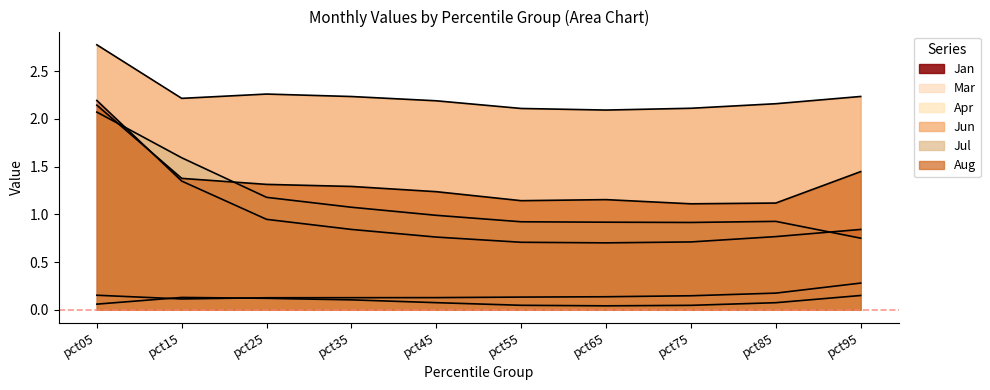

True or false: Aug and Mar cross at least once.

False